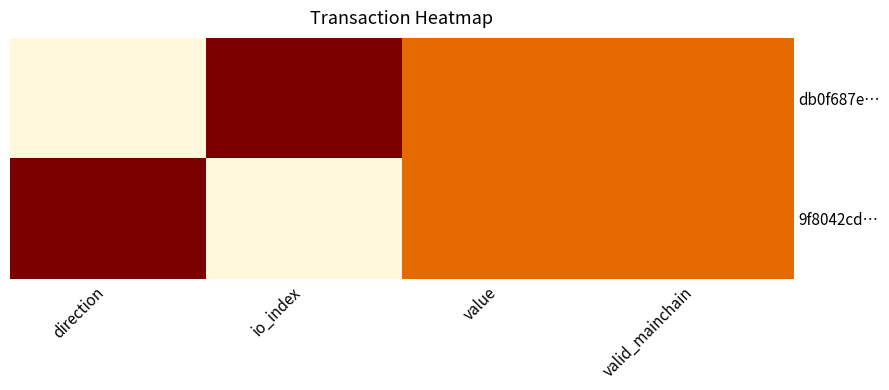

Which has a higher value, direction or value?

value